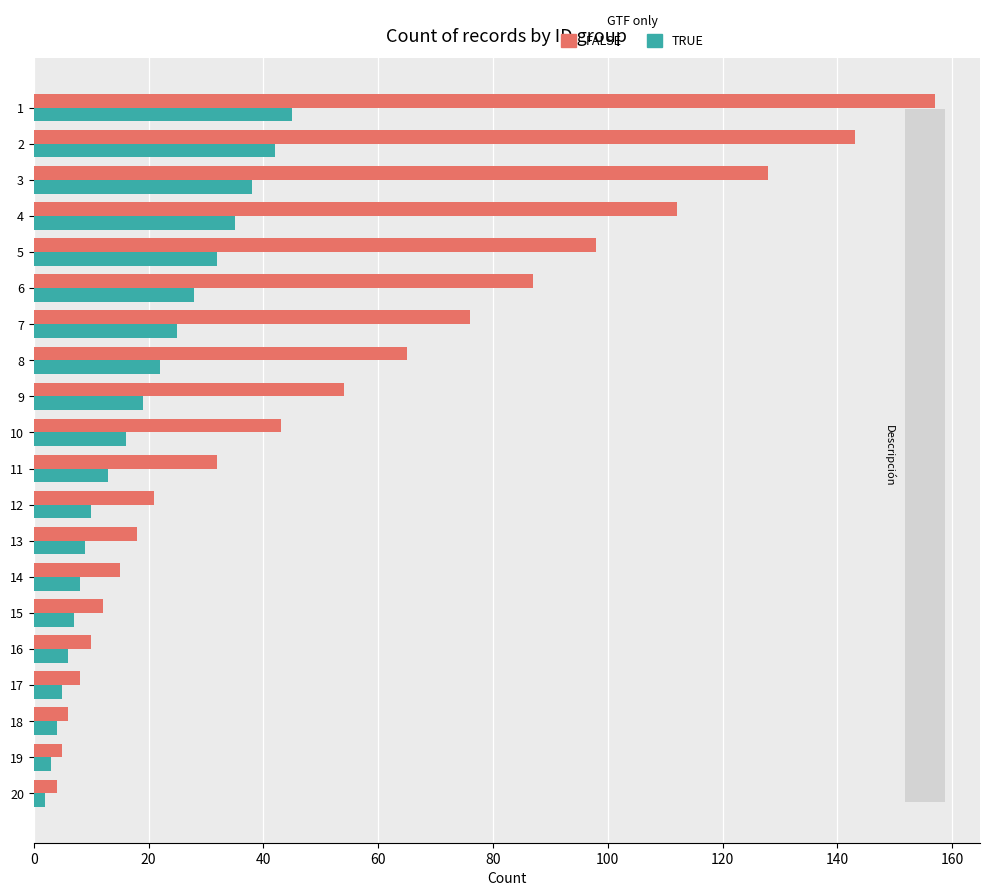

The value of FALSE at 16 is 10. True or false?

True